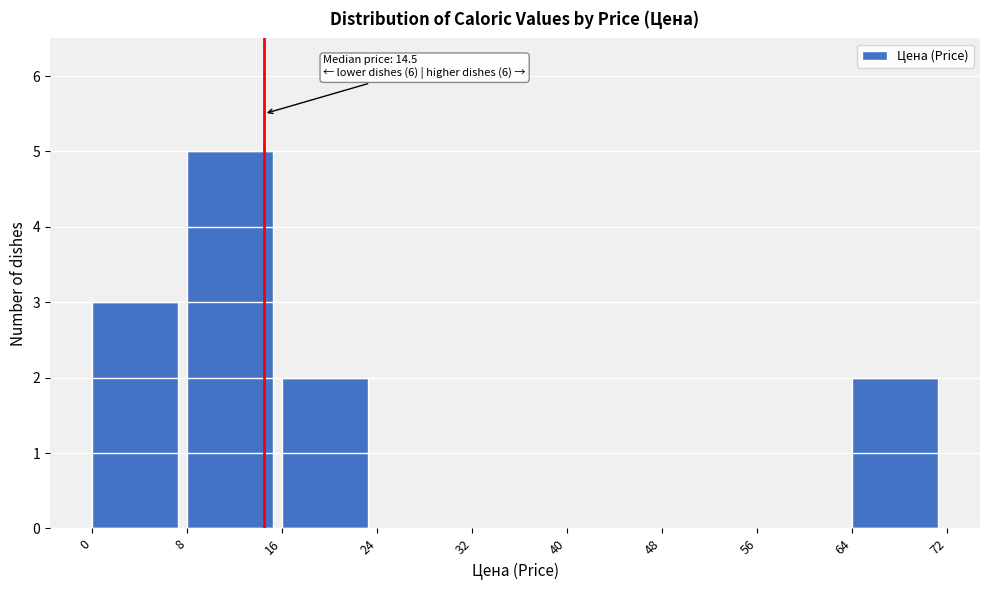

Over which range of the x-axis is the bar tallest?

8 to 16